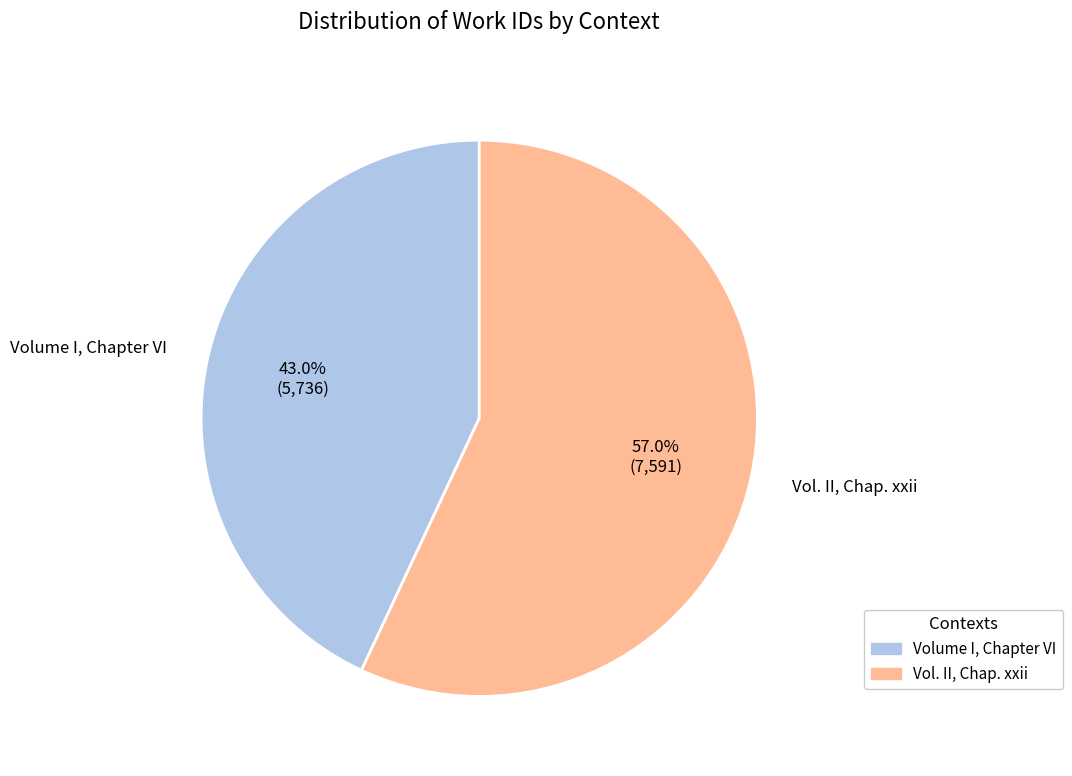

How many segments does this pie chart have?

2